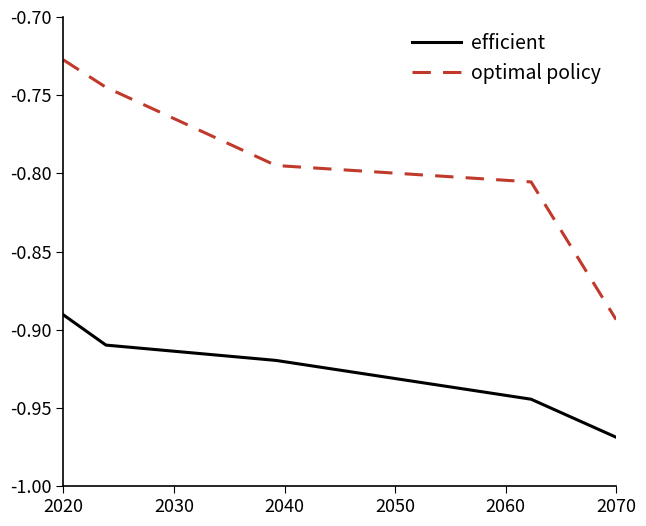

Rank the series by their maximum value, from lowest to highest.

efficient, optimal policy